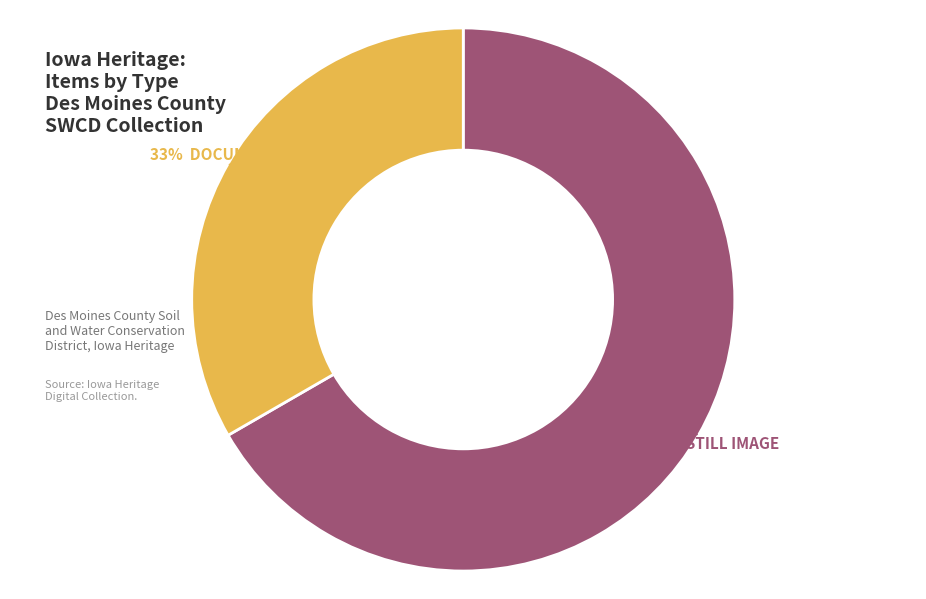

To the nearest percent, what is the average slice percentage?

50%